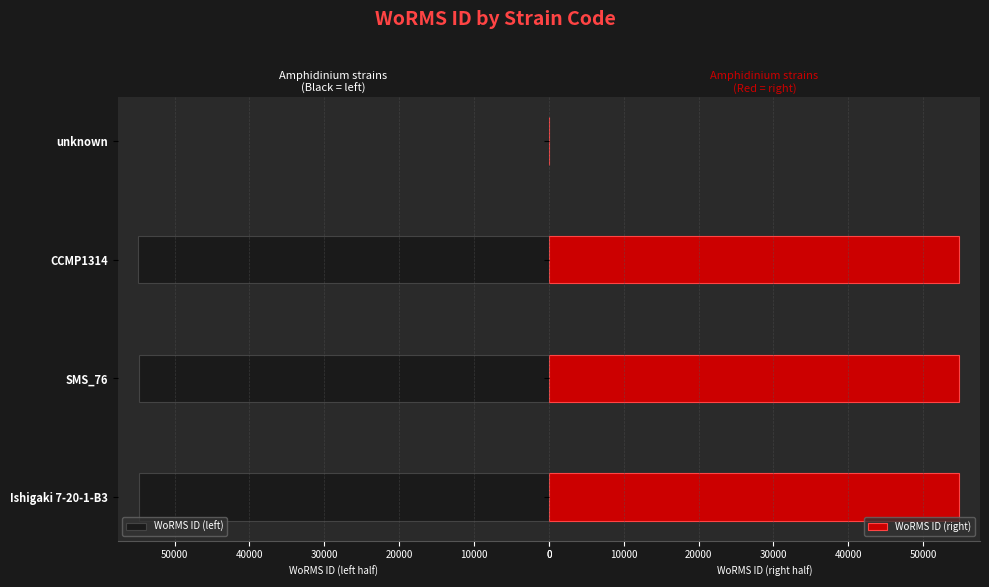

Is it true that WoRMS ID (left) equals 21451.8 at unknown?

False